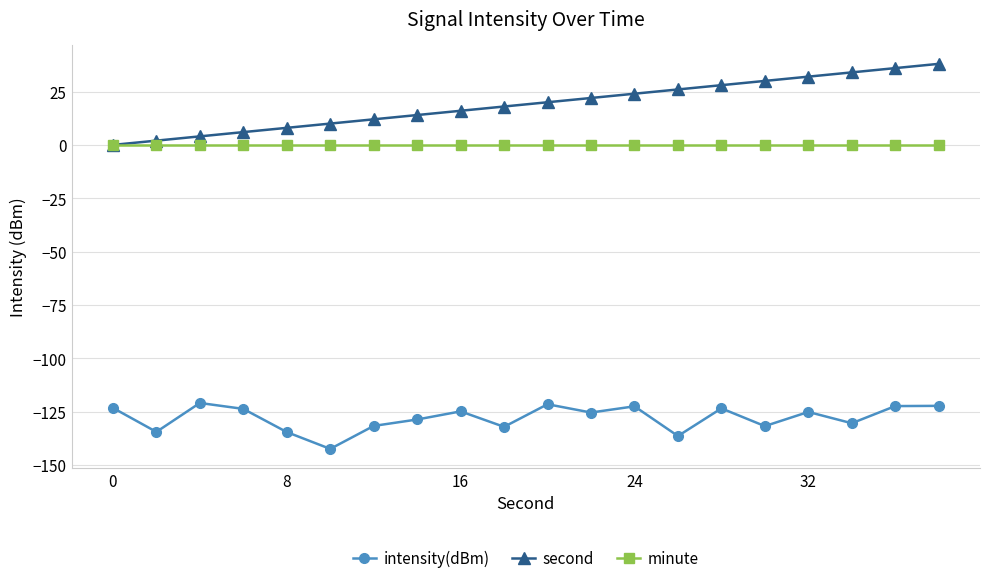

True or false: intensity(dBm) and minute intersect in this chart.

False